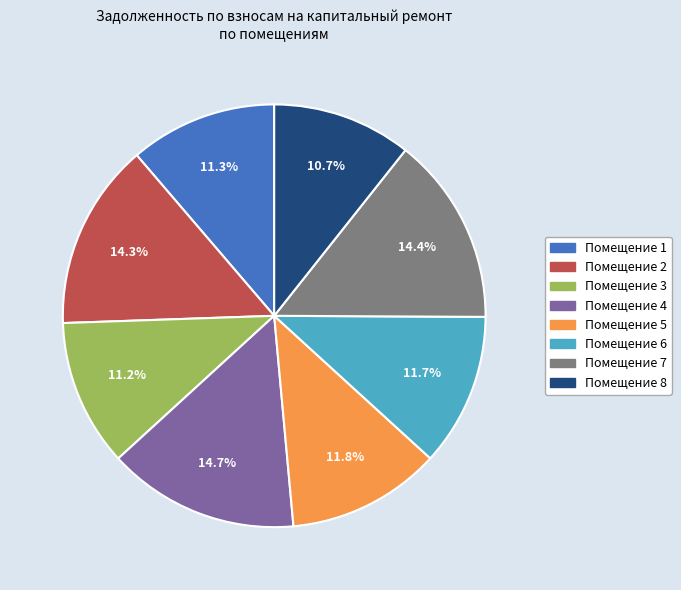

Is the sum of Помещение 8 and Помещение 7 greater than half?

No